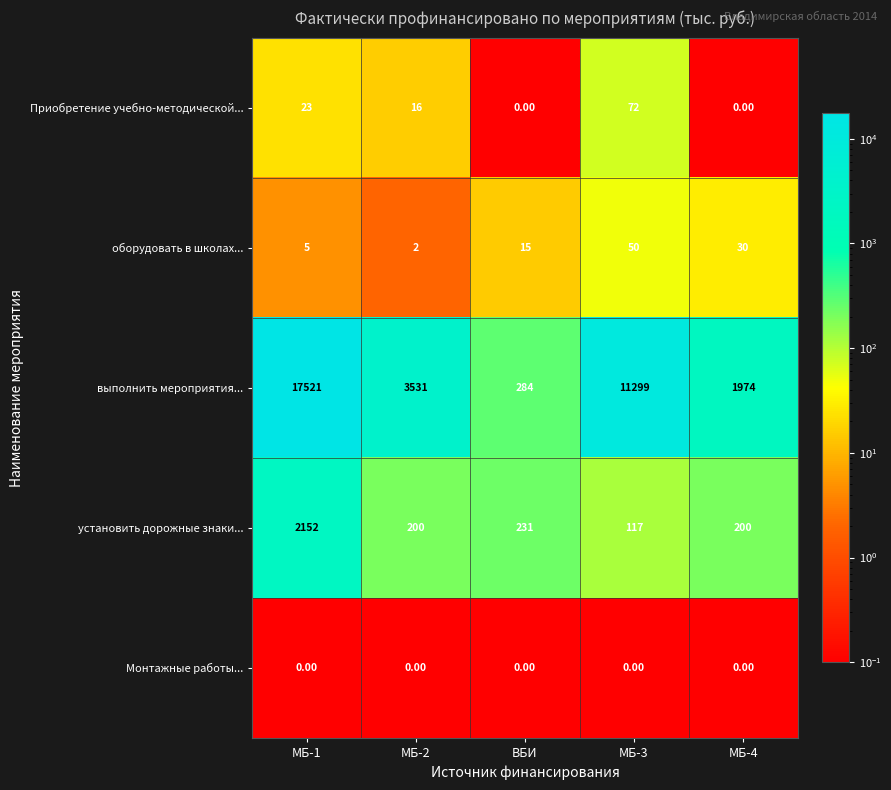

What is the total value across all series at МБ-4?

2204